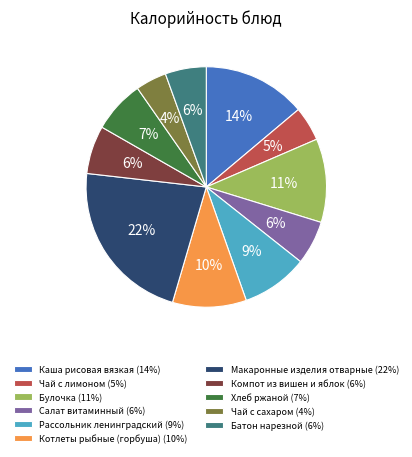

To the nearest percent, what portion does Булочка represent?

11%